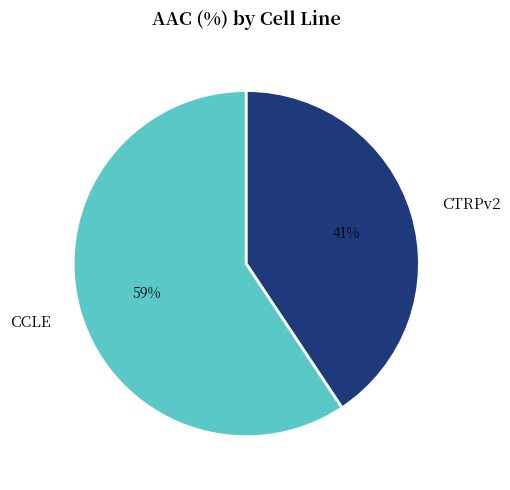

What is the largest slice in the pie chart?

CCLE